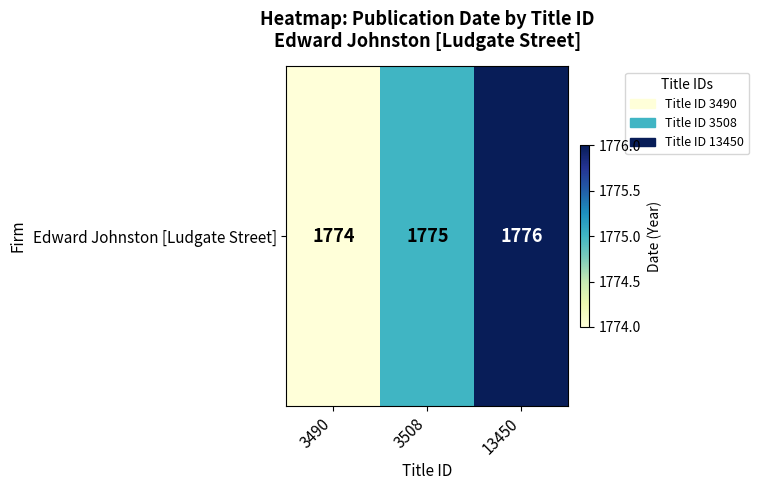

Where is the data nearest to the value 1775?

3508